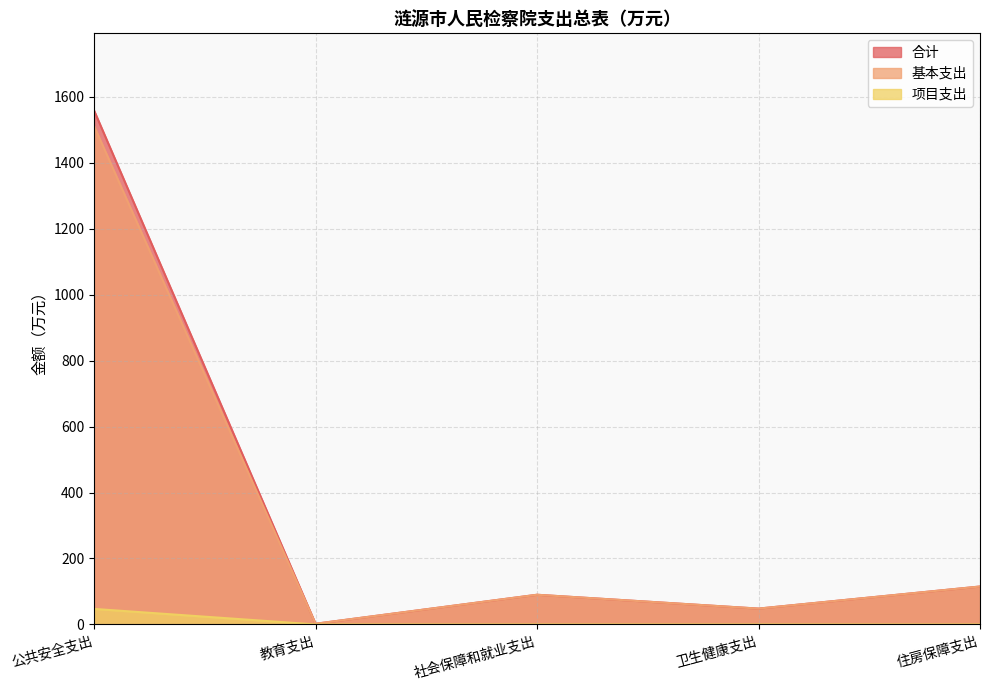

What is the label of the 3rd point from the right?

社会保障和就业支出